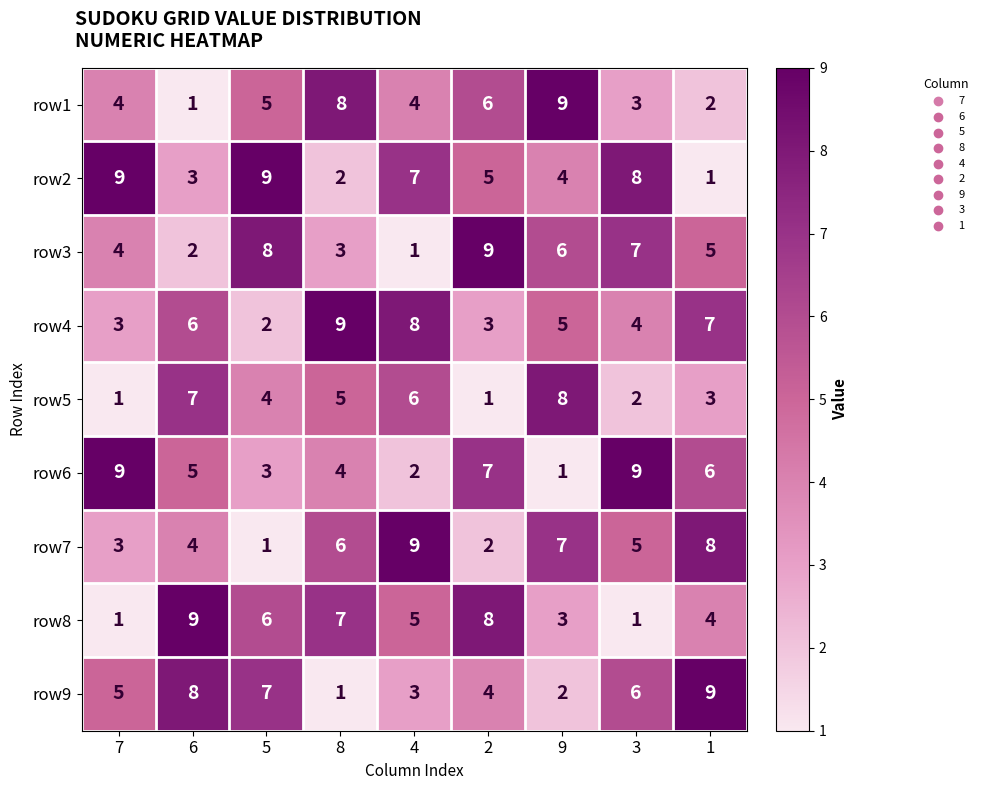

What is the sum of all row3 values?

45